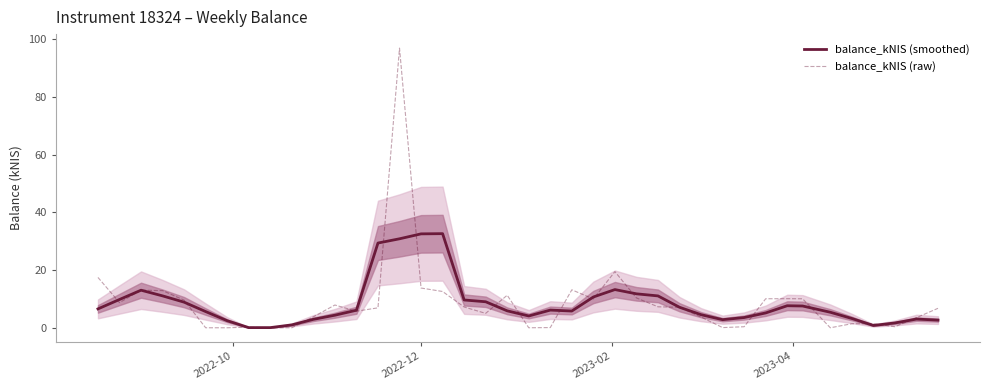

What is the maximum value for balance_kNIS (raw)?

97.0